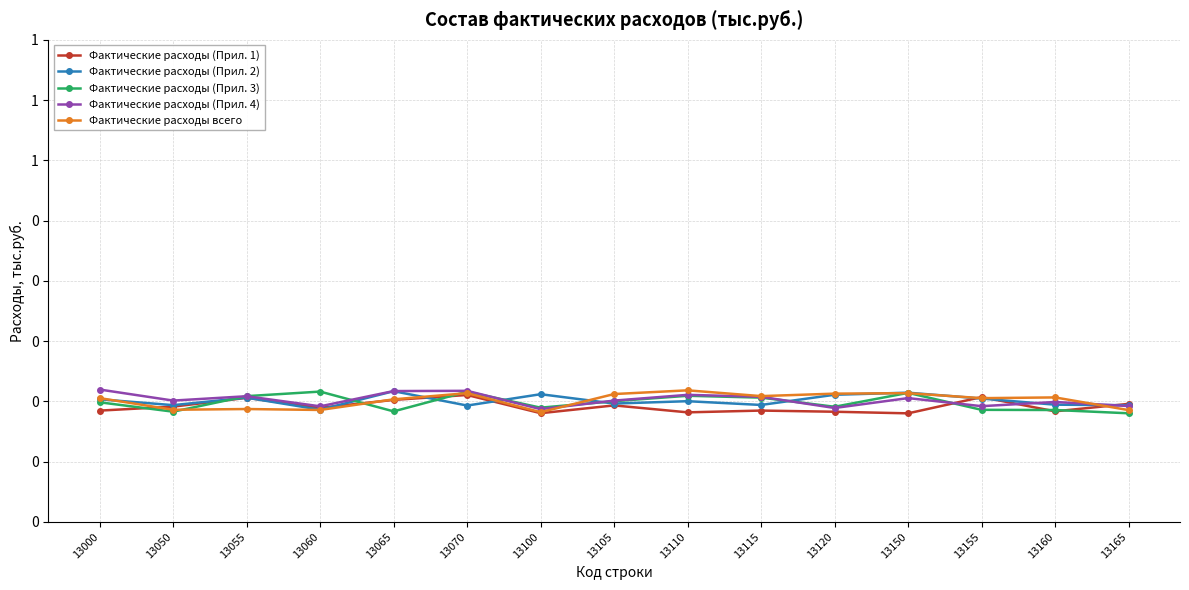

Which series changed the most between 13065 and 13120?

Фактические расходы (Прил. 4)